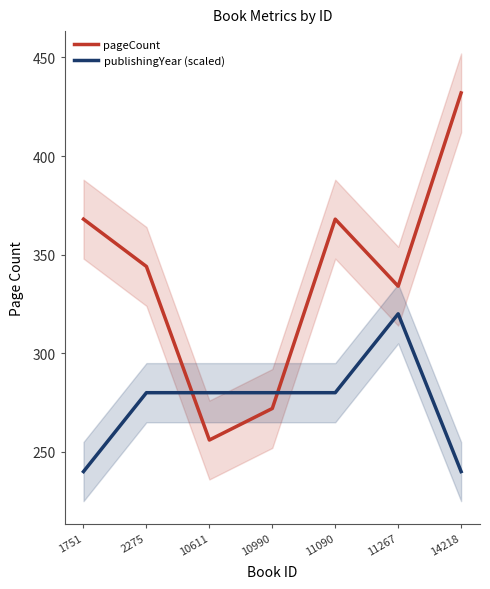

What is the difference between the maximum and second lowest values in the pageCount series?

160